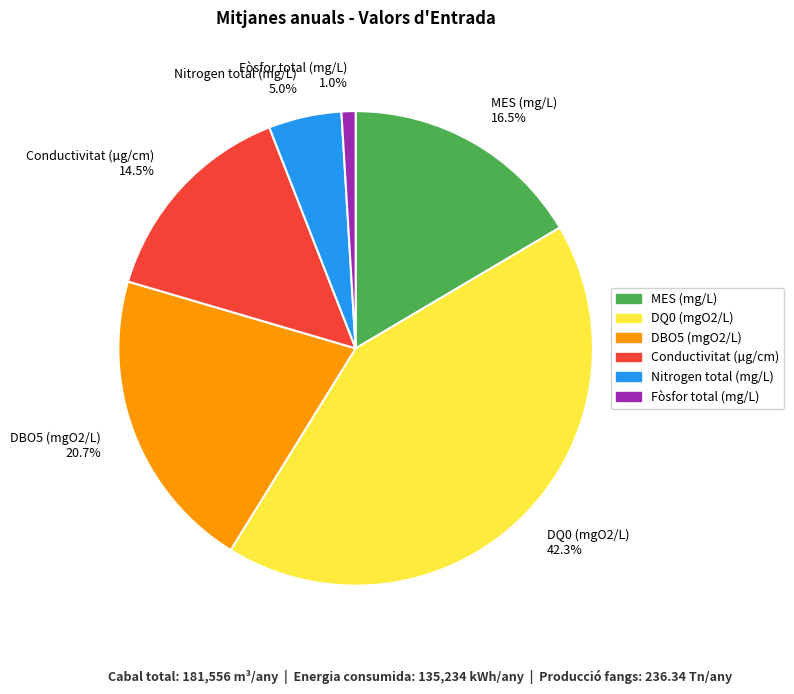

Between Nitrogen total (mg/L) 5.0% and DQ0 (mgO2/L) 42.3%, which is larger?

DQ0 (mgO2/L) 42.3%